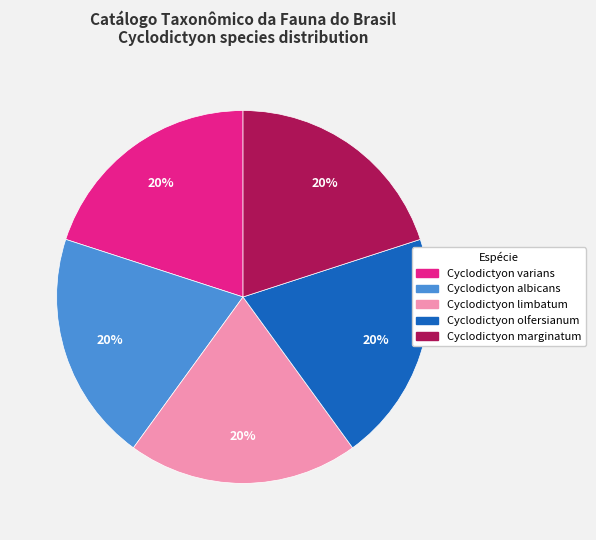

Is it true that Cyclodictyon albicans is 20% of the pie?

True